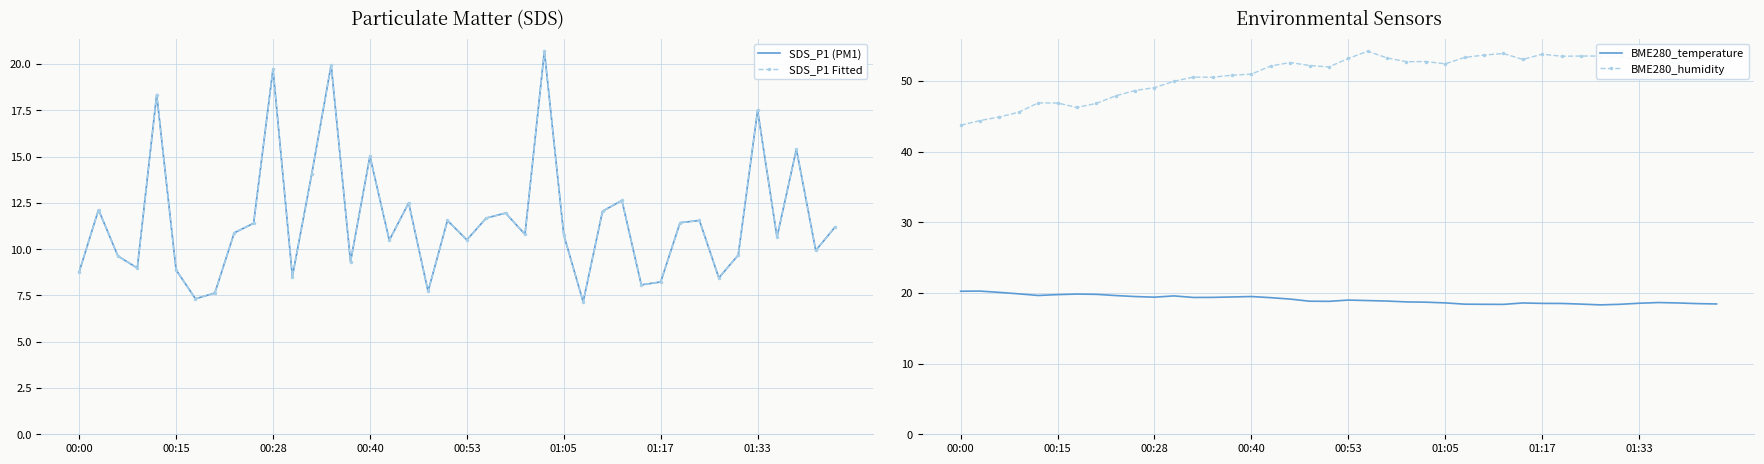

What is the minimum value shown in the chart?

7.2